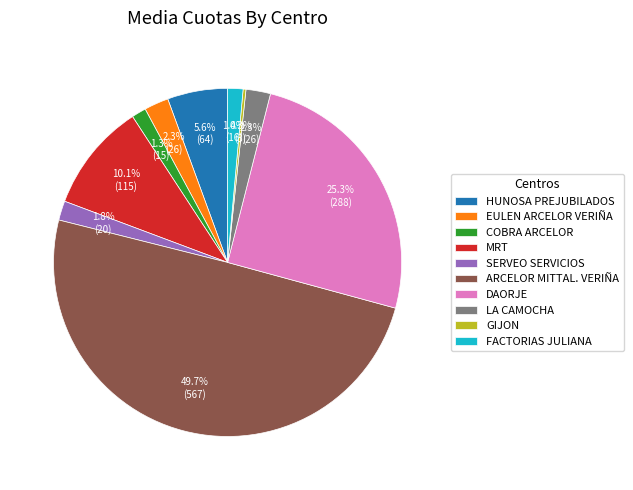

Is it true that HUNOSA PREJUBILADOS is 6% of the pie?

True